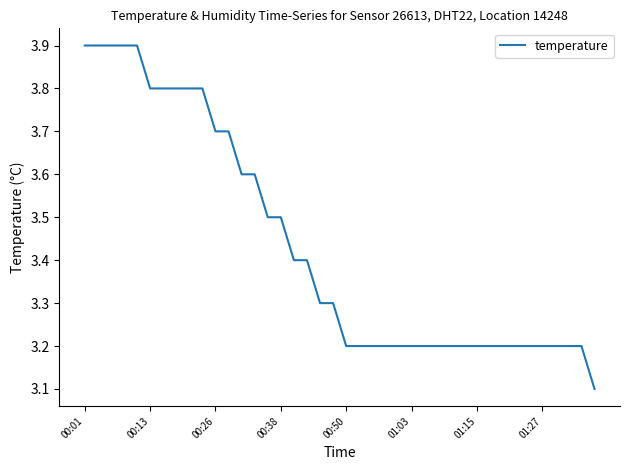

What is the smallest value displayed?

3.1